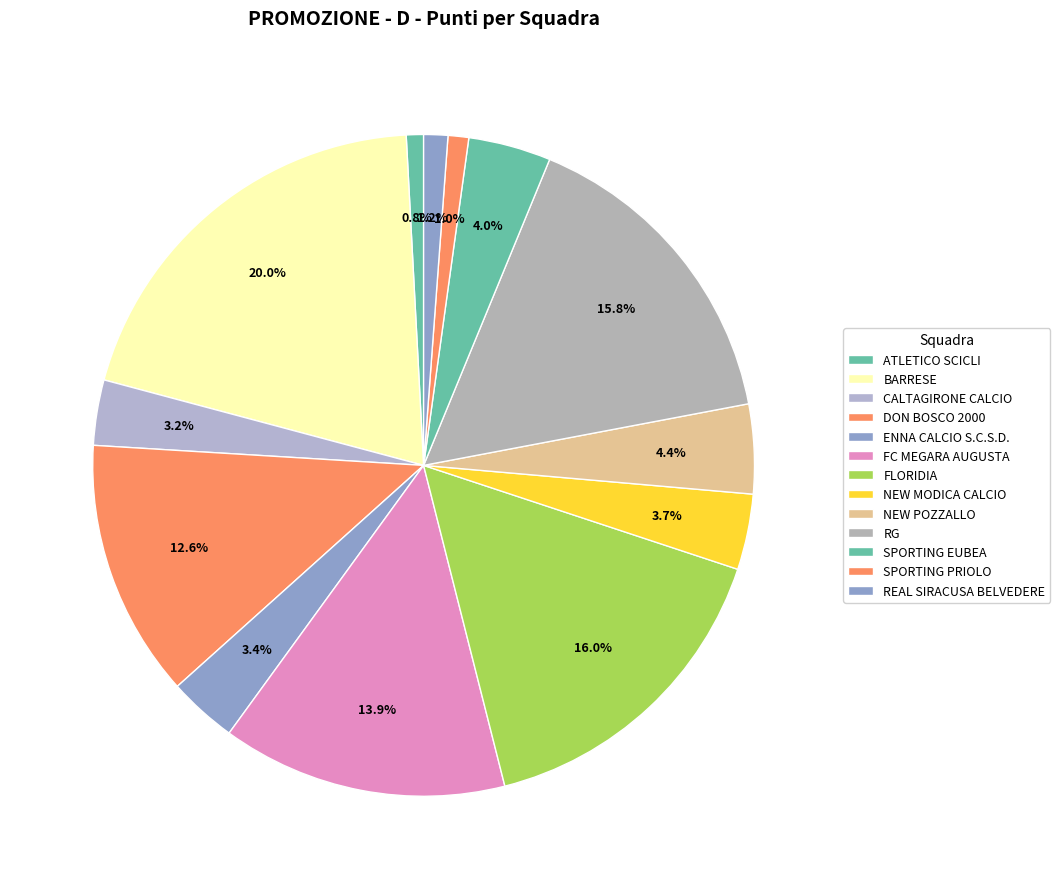

To the nearest percent, what percentage of the pie is FC MEGARA AUGUSTA?

14%